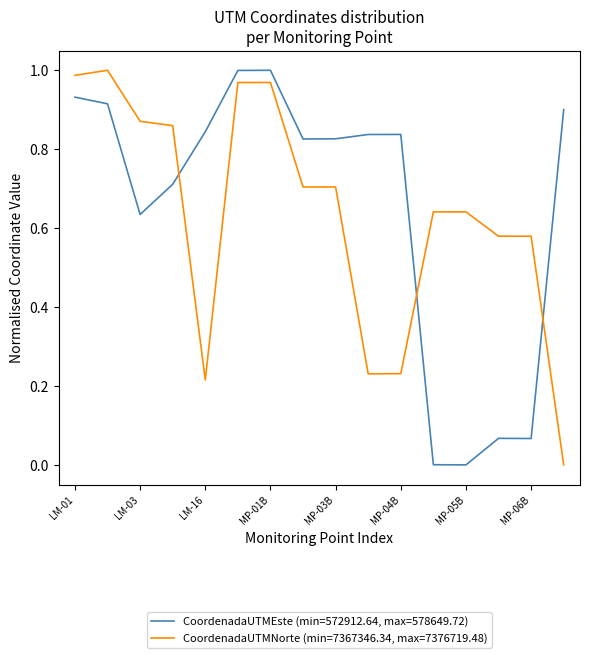

After their last crossing, which series has the higher values: CoordenadaUTMNorte (min=7367346.34, max=7376719.48) or CoordenadaUTMEste (min=572912.64, max=578649.72)?

CoordenadaUTMEste (min=572912.64, max=578649.72)